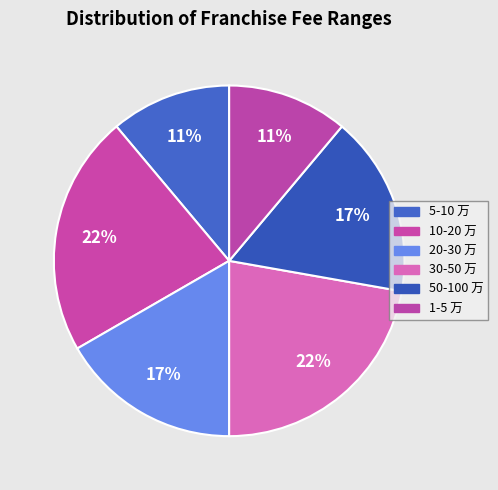

To the nearest percent, what portion does 50-100 万 represent?

17%